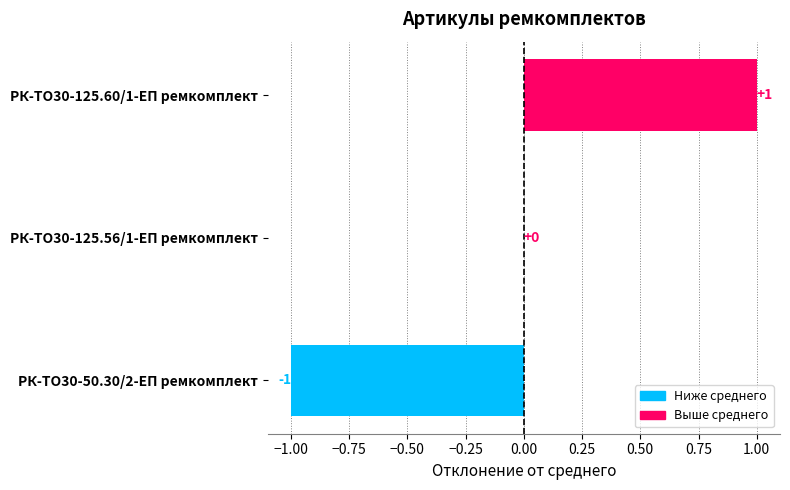

How many distinct data groups are displayed?

1